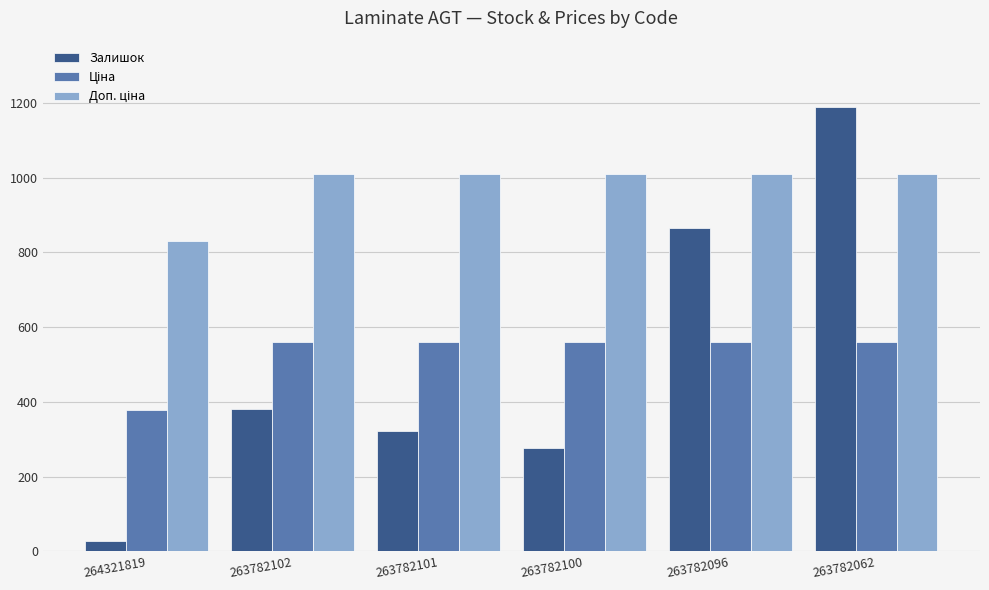

How many values in the Залишок series are below 381?

3